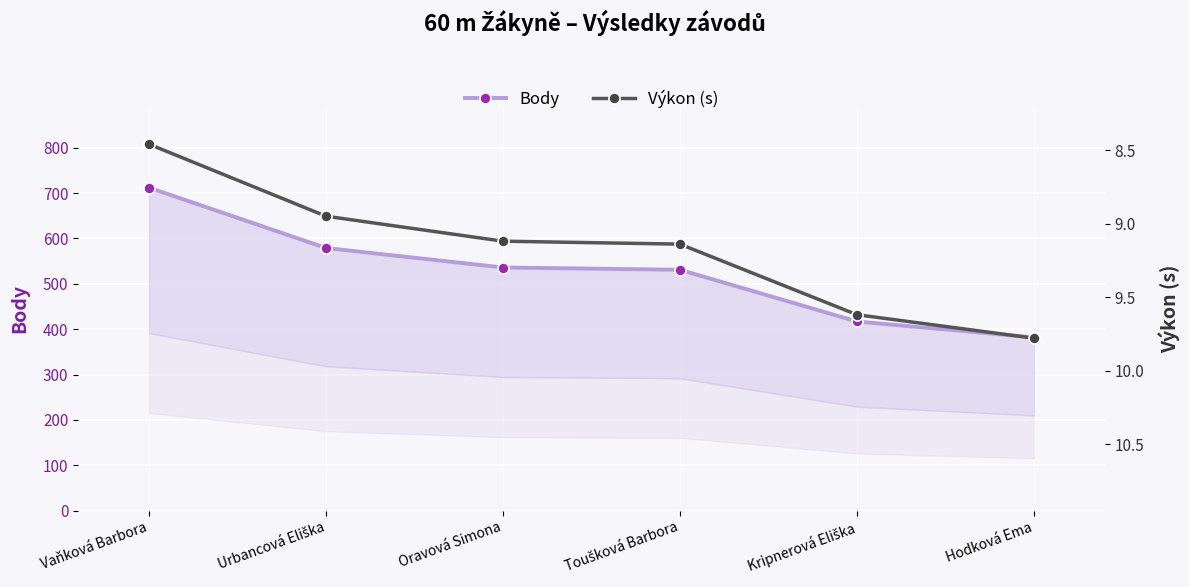

Is the value of Výkon (s) at Kripnerová Eliška greater than the value of Body at Hodková Ema?

No